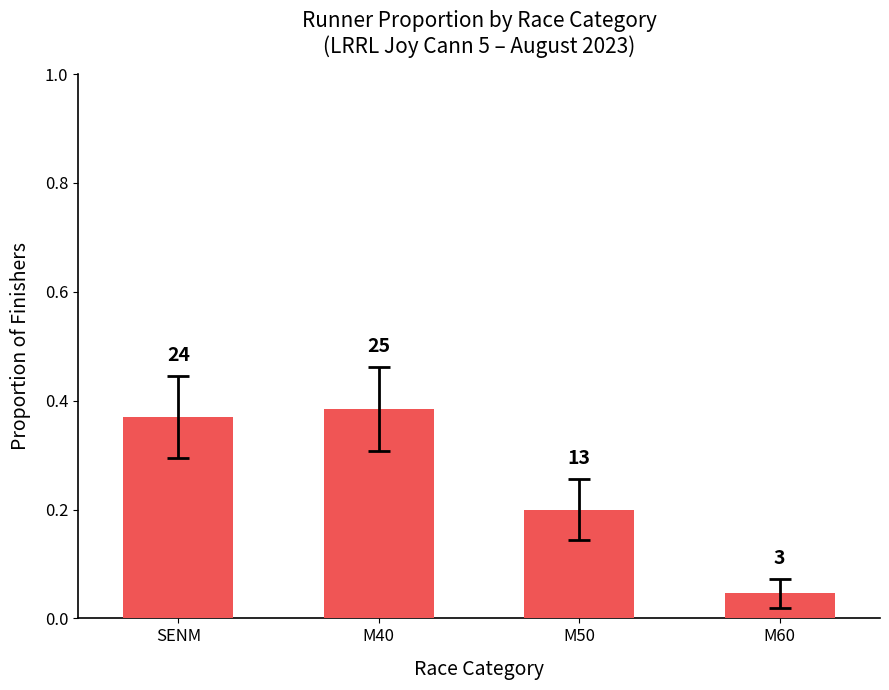

What is the value of the 2nd bar from the left?

0.4